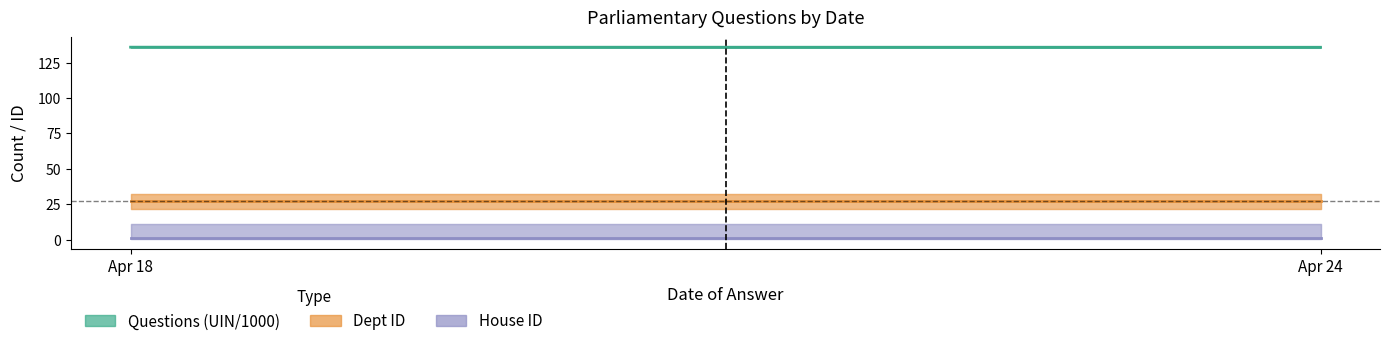

What is the difference between the Questions (UIN/1000) values at Apr 18 and Apr 24?

0.1